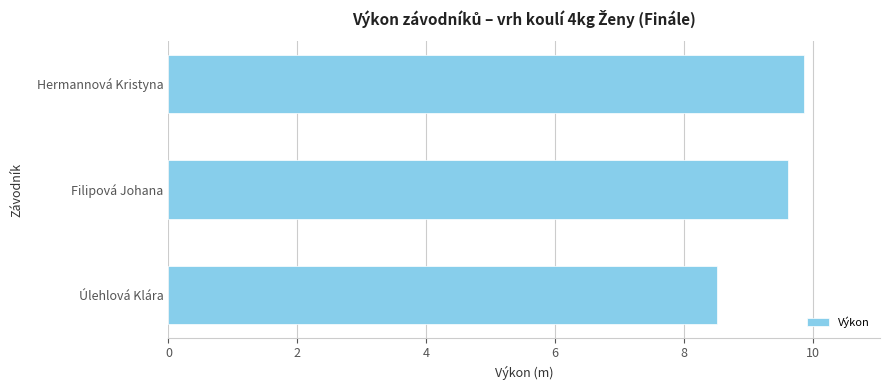

Where is the data nearest to the value 9?

Úlehlová Klára